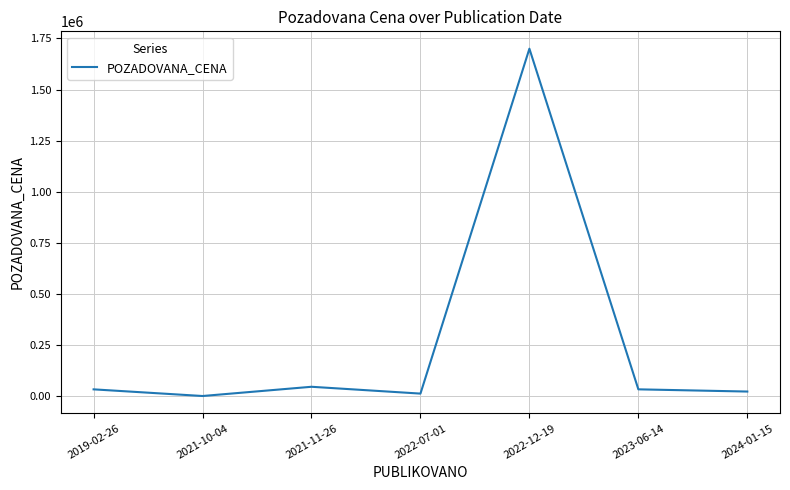

What is the difference between the values at 2021-10-04 and 2023-06-14?

32640